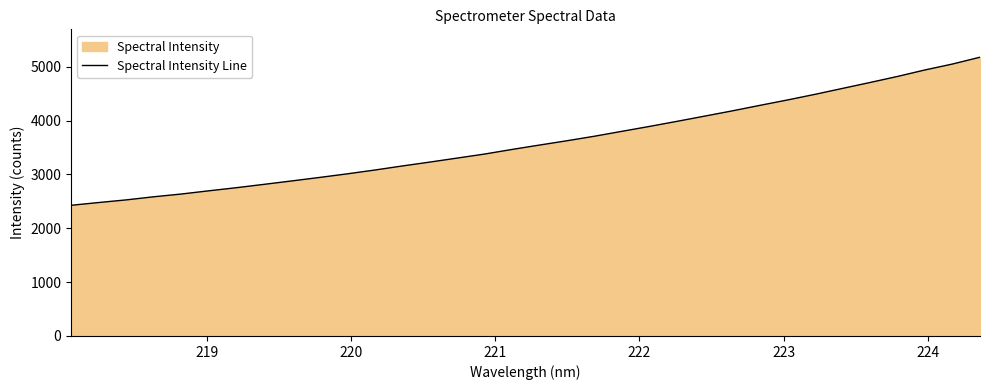

What is the greatest value displayed?

5179.0